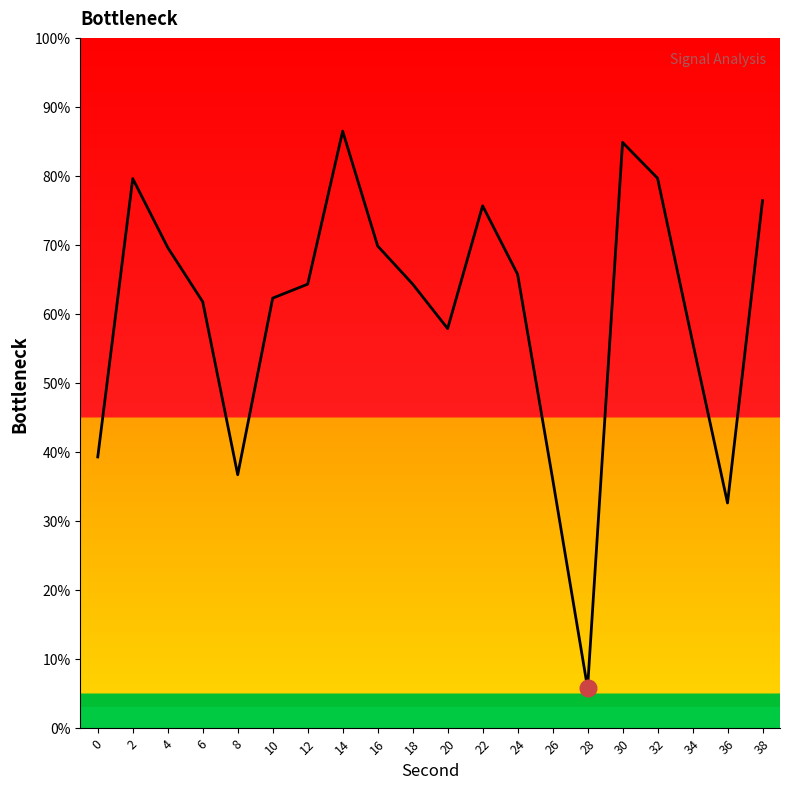

Between 36 and 32, which is larger?

32